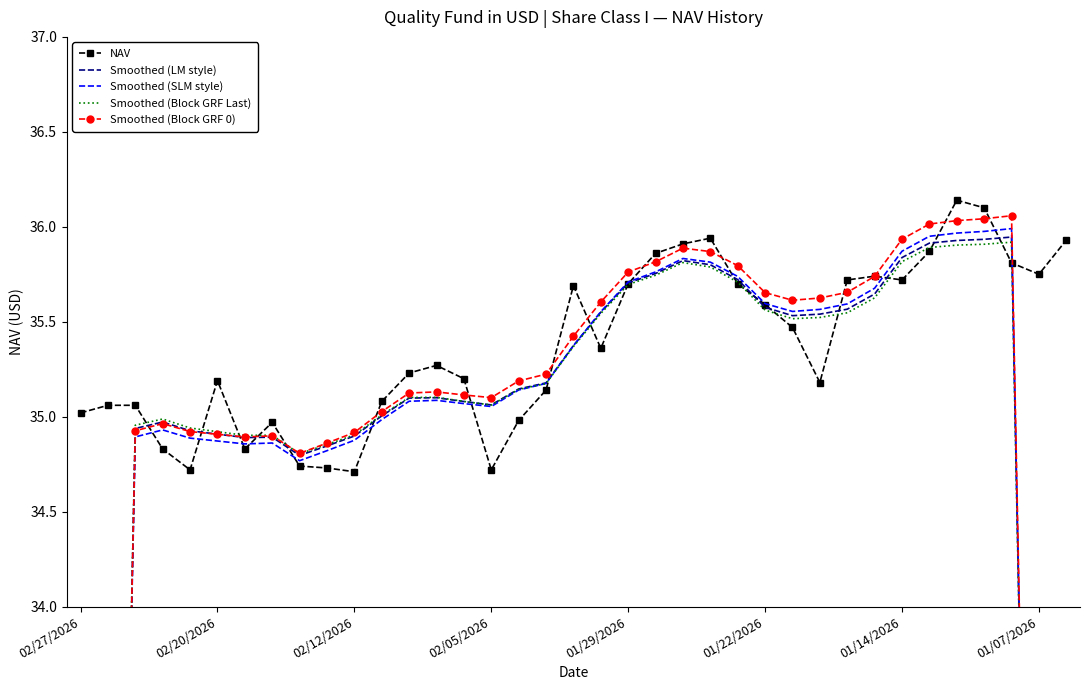

What is the spread (max minus min) of values at 02/12/2026?

0.2